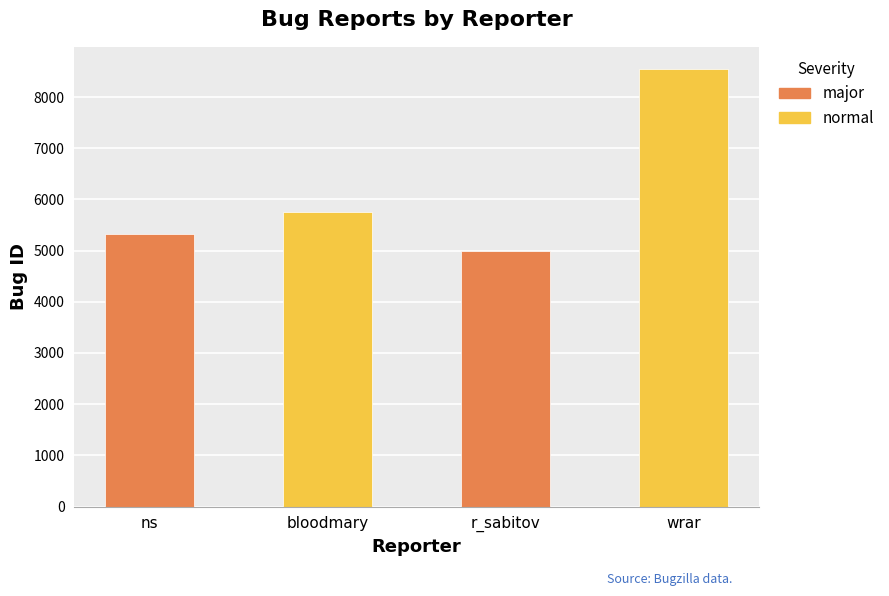

Rank the categories by value from highest to lowest.

wrar, bloodmary, ns, r_sabitov